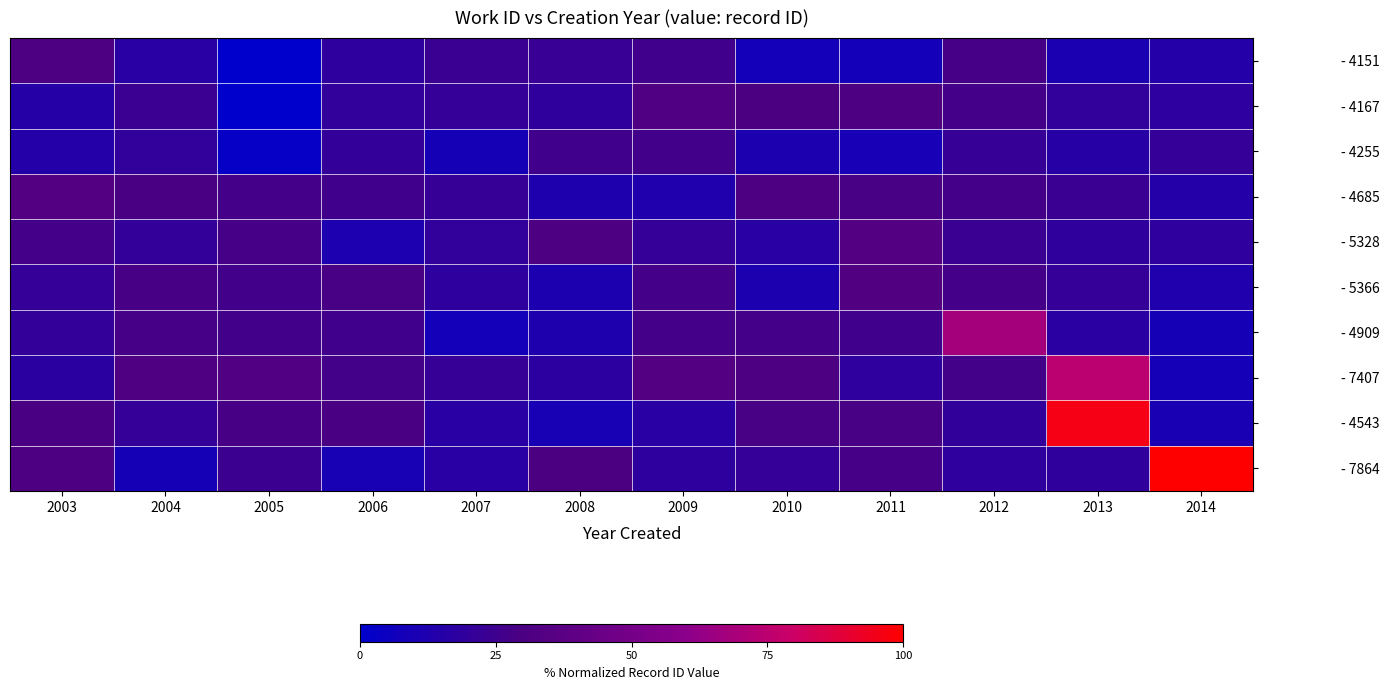

At which category does the chart reach its peak across all series?

2014